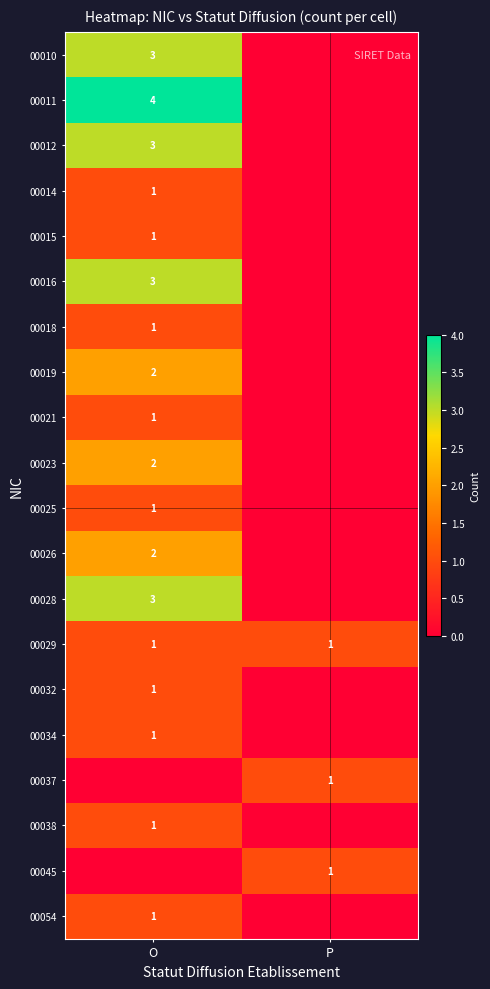

Is the value of 00029 at O greater than the value of 00028 at O?

No